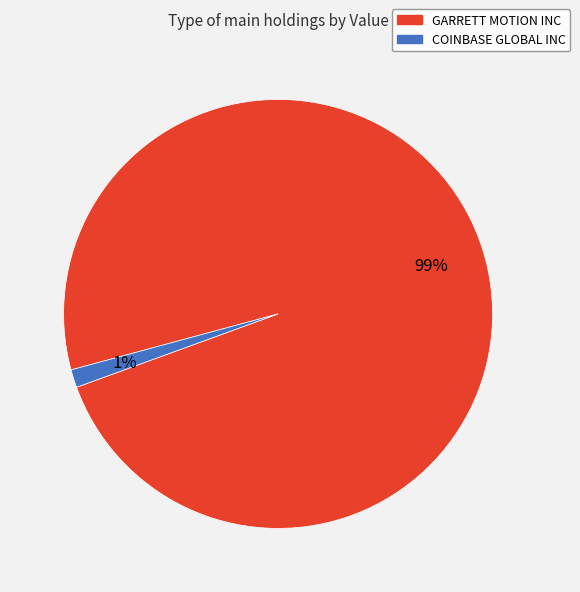

Which slice is the largest?

GARRETT MOTION INC